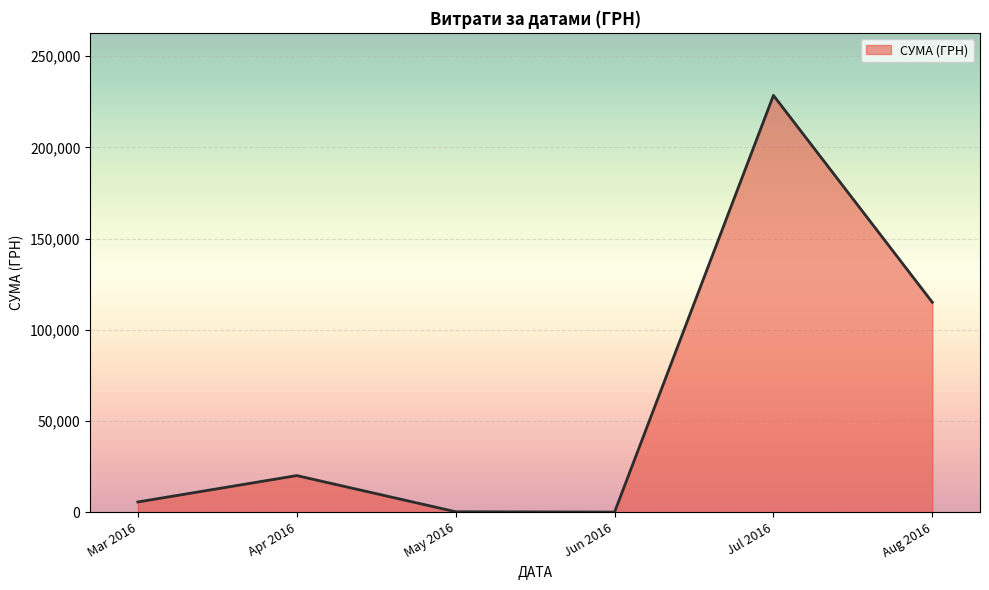

Is it true that the value at Apr 2016 is 7790.2?

False